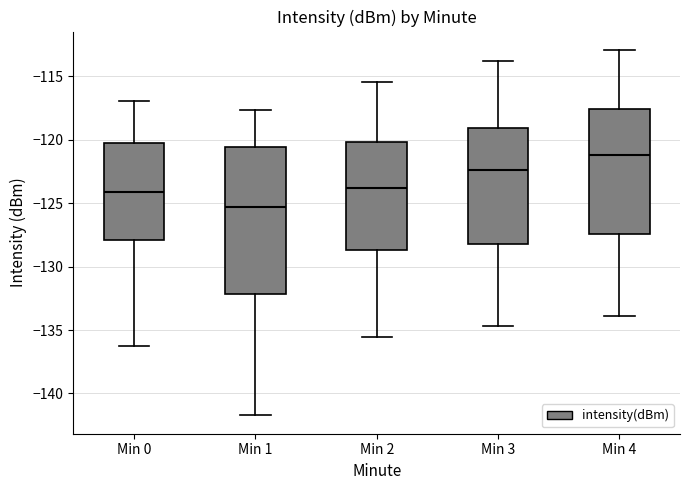

Where is the lower edge of the box for Min 4 on the y-axis? The values are not printed on the chart, so give them approximately, as read against the axis.

-127.5